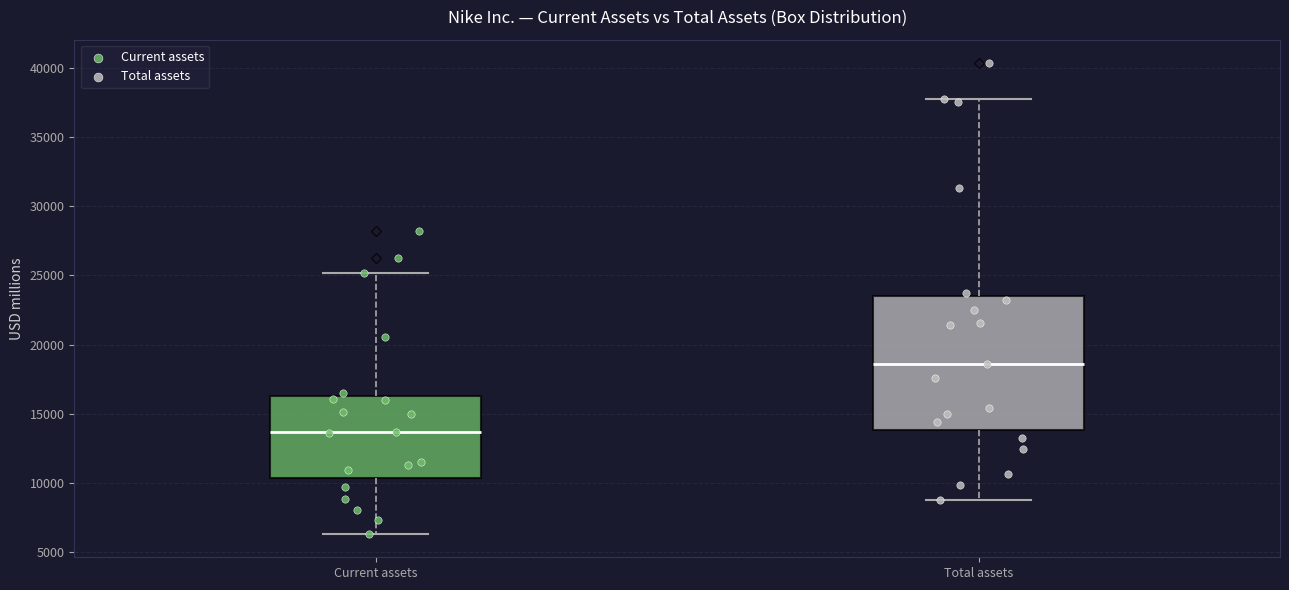

Which box's median line is the lowest?

Current assets